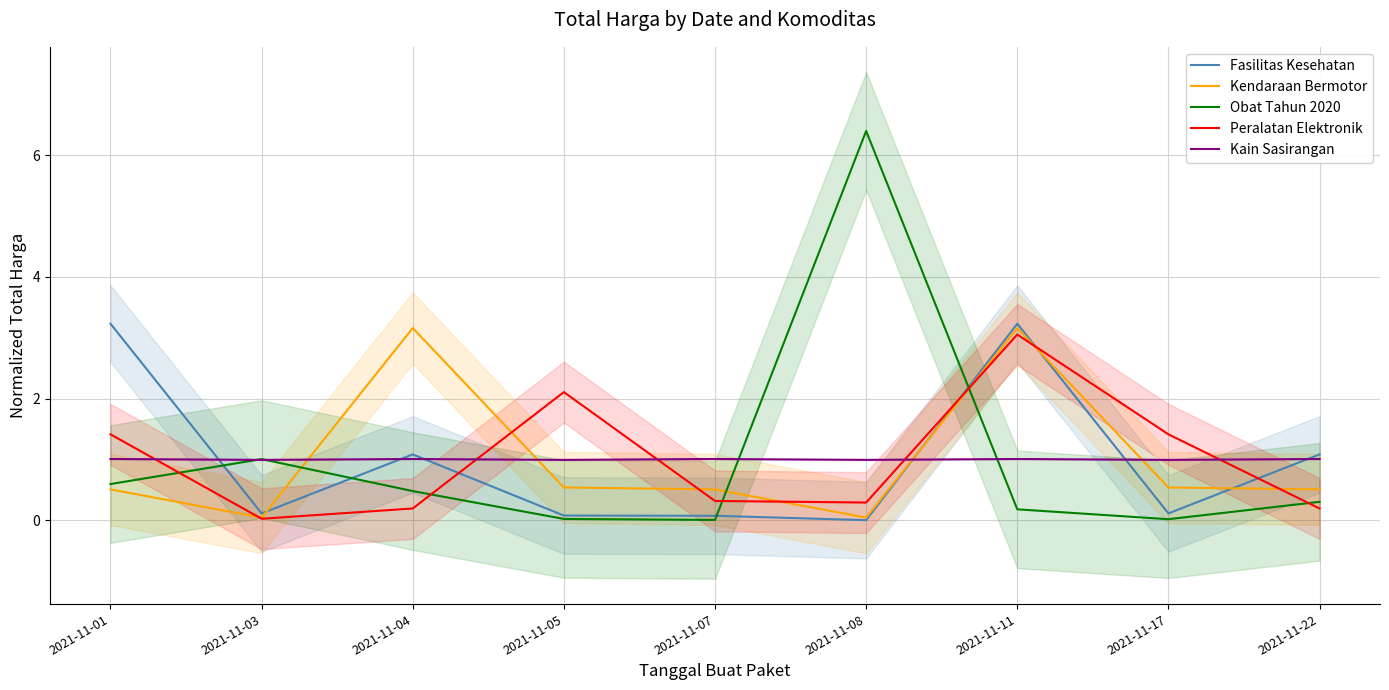

What is the value of the Kendaraan Bermotor point at the 8th from the left?

0.5